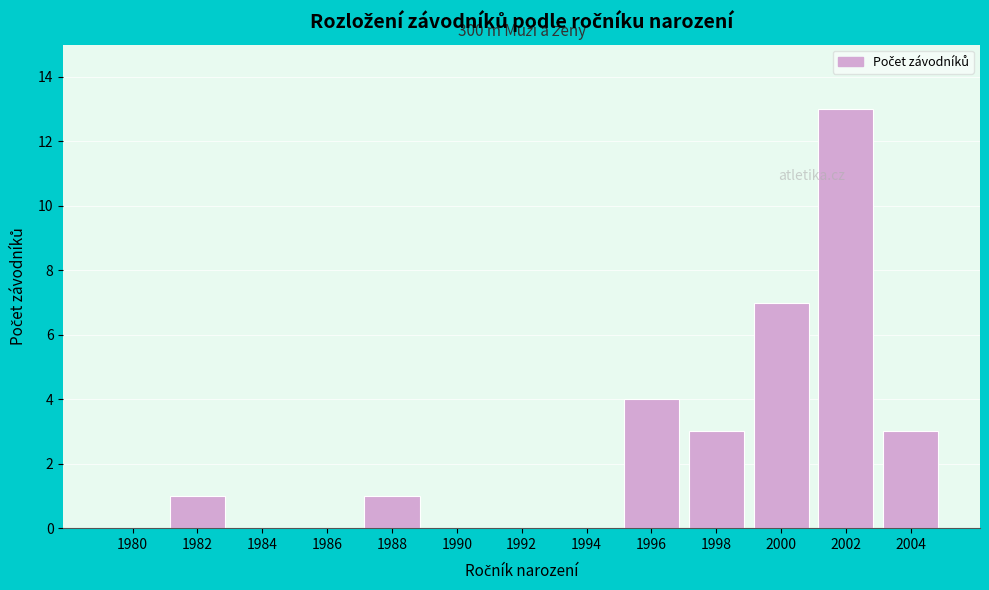

Reading left to right, list all the values displayed in this chart.

1980=0	1982=1	1984=0	1986=0	1988=1	1990=0	1992=0	1994=0	1996=4	1998=3	2000=7	2002=13	2004=3